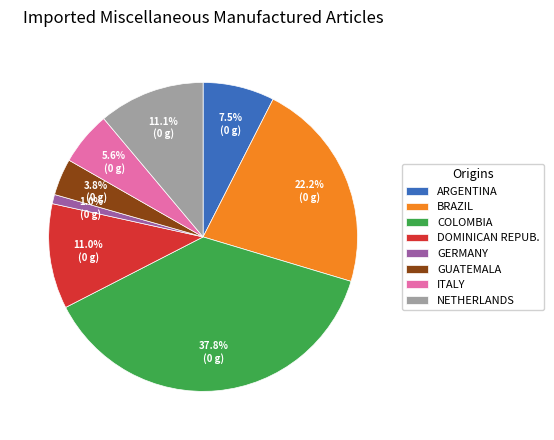

What percentage is NOT represented by GUATEMALA?

96.2%